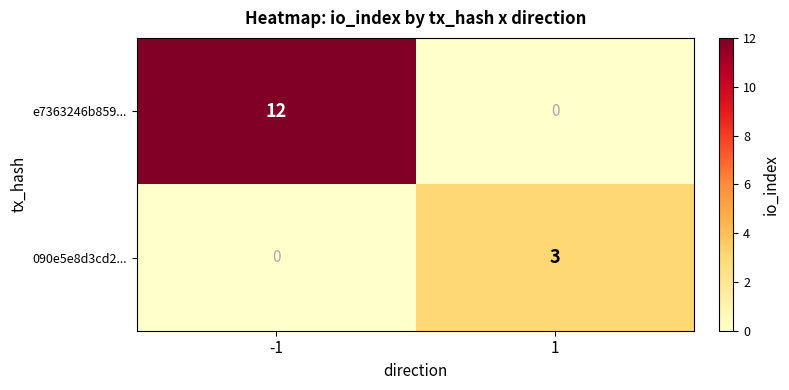

Reading left to right, what are all the values shown in this chart?

e7363246b859...: -1=12	1=0
090e5e8d3cd2...: -1=0	1=3